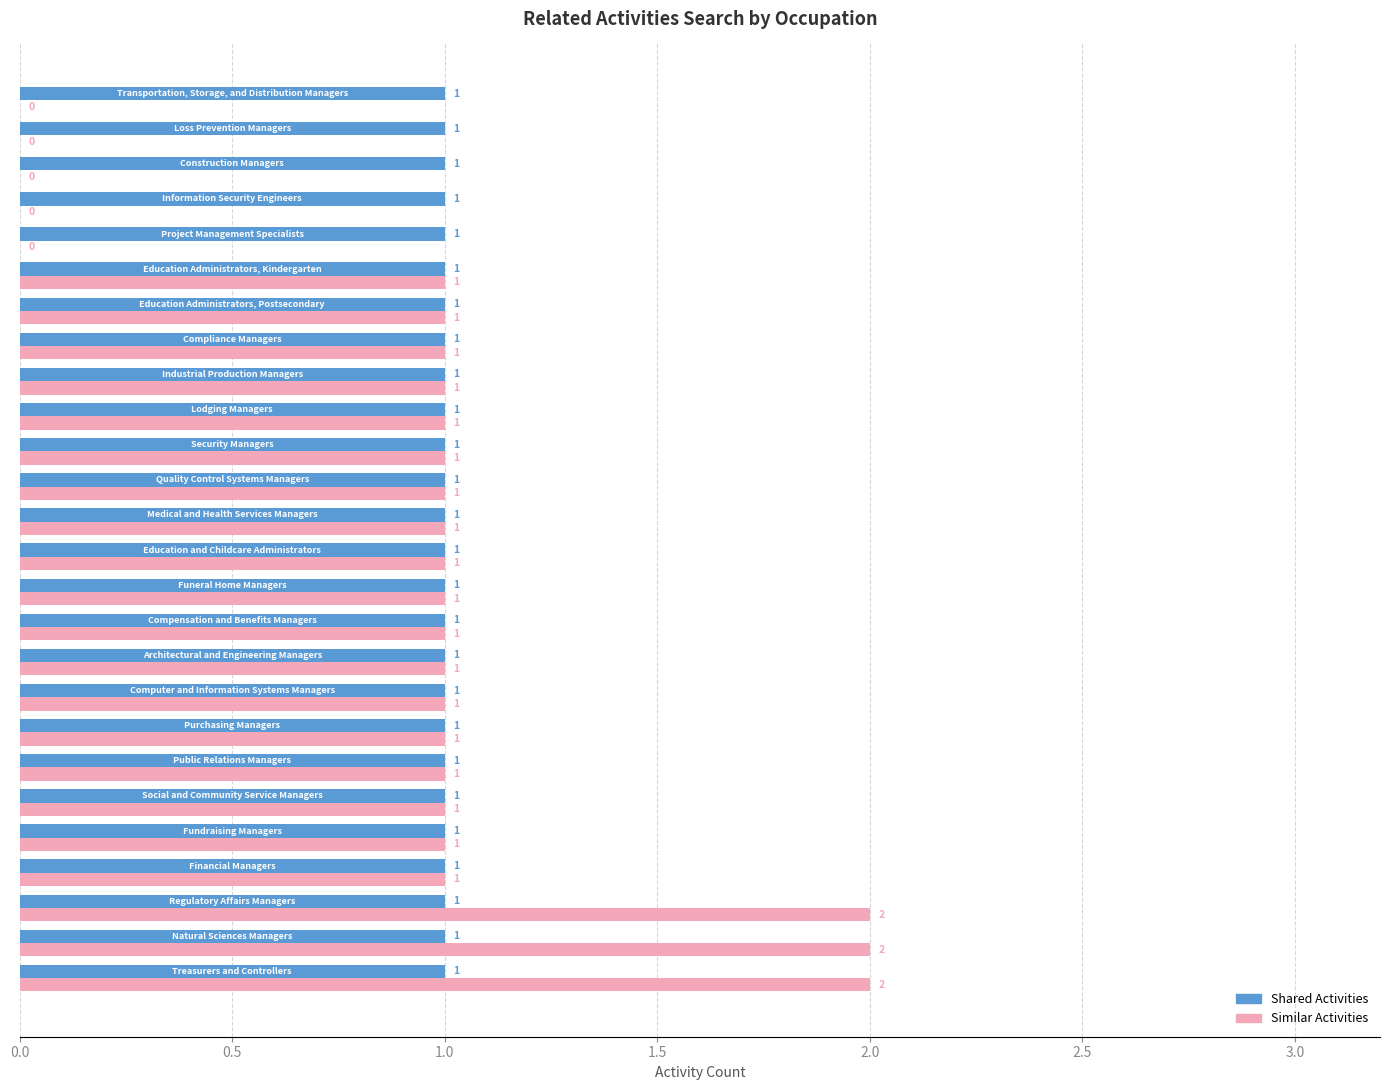

What are all the series names shown in the legend?

Shared Activities, Similar Activities